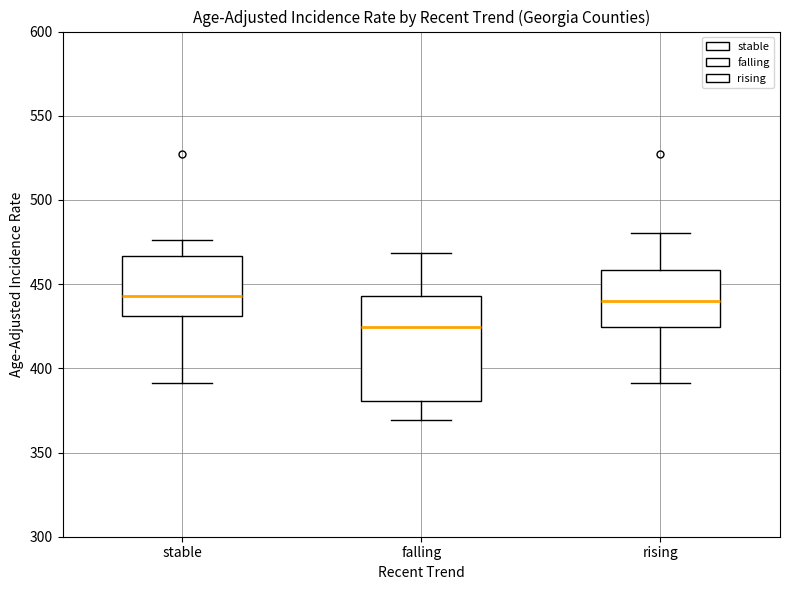

Which box has the lowest median line?

falling